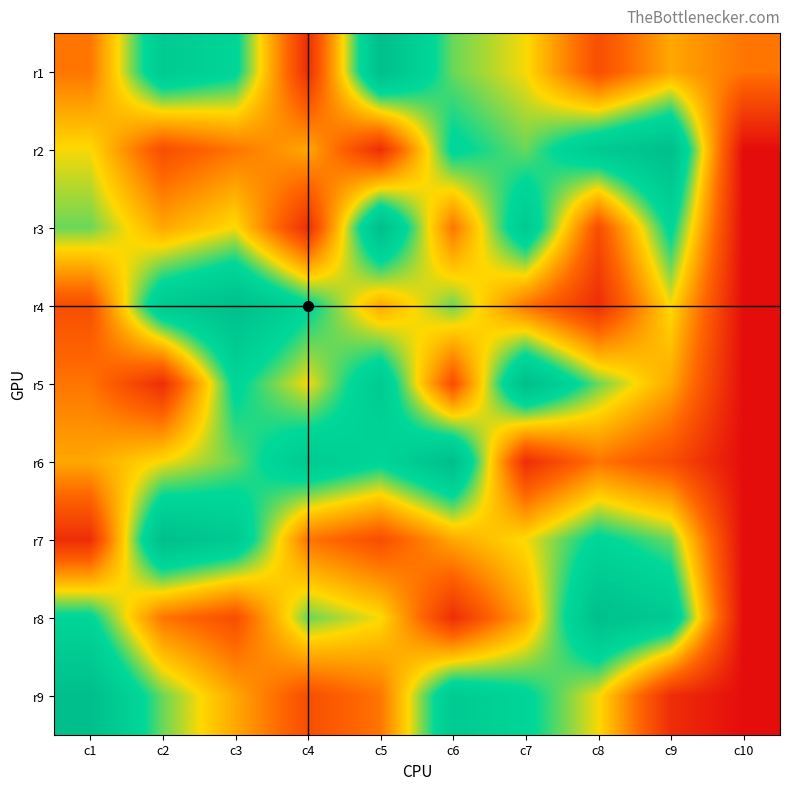

Which series changed the most between c5 and c8?

row1